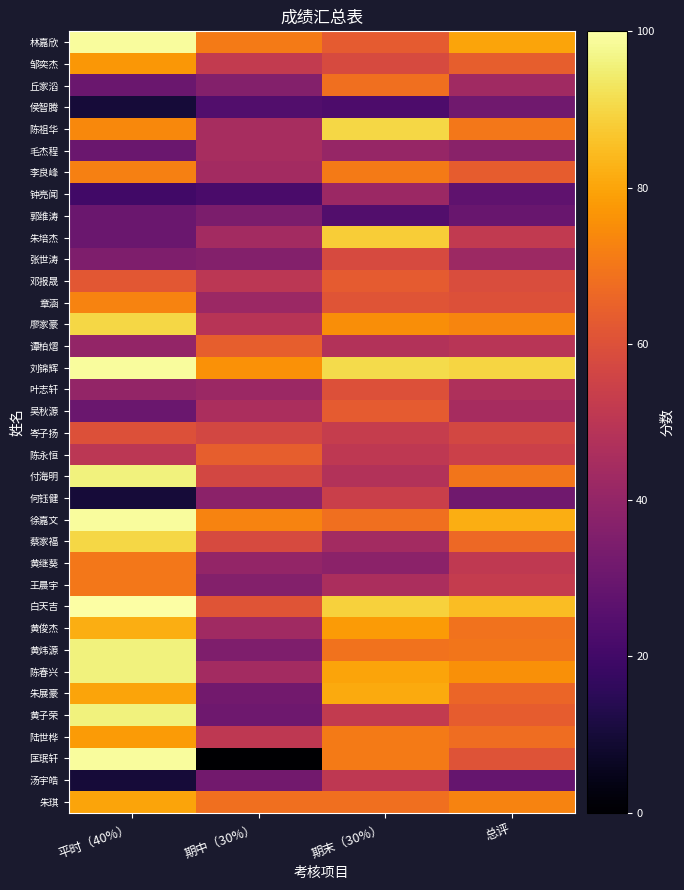

Rank the series by their maximum value, from highest to lowest.

白天吉, 林嘉欣, 刘锦辉, 徐嘉文, 匡珉轩, 付海明, 黄炜源, 陈春兴, 黄子荣, 陈祖华, 廖家豪, 蔡家福, 朱培杰, 黄俊杰, 朱展豪, 朱琪, 陆世桦, 邹奕杰, 章涵, 李良峰, 黄继葵, 王晨宇, 丘家滔, 谭柏熠, 陈永恒, 邓报晟, 吴秋源, 叶志轩, 岑子扬, 张世涛, 何钰健, 汤宇皓, 毛杰程, 钟亮闻, 郭维涛, 侯智腾